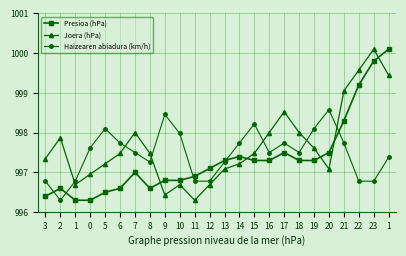

At which category is the sum across all series the highest?

1